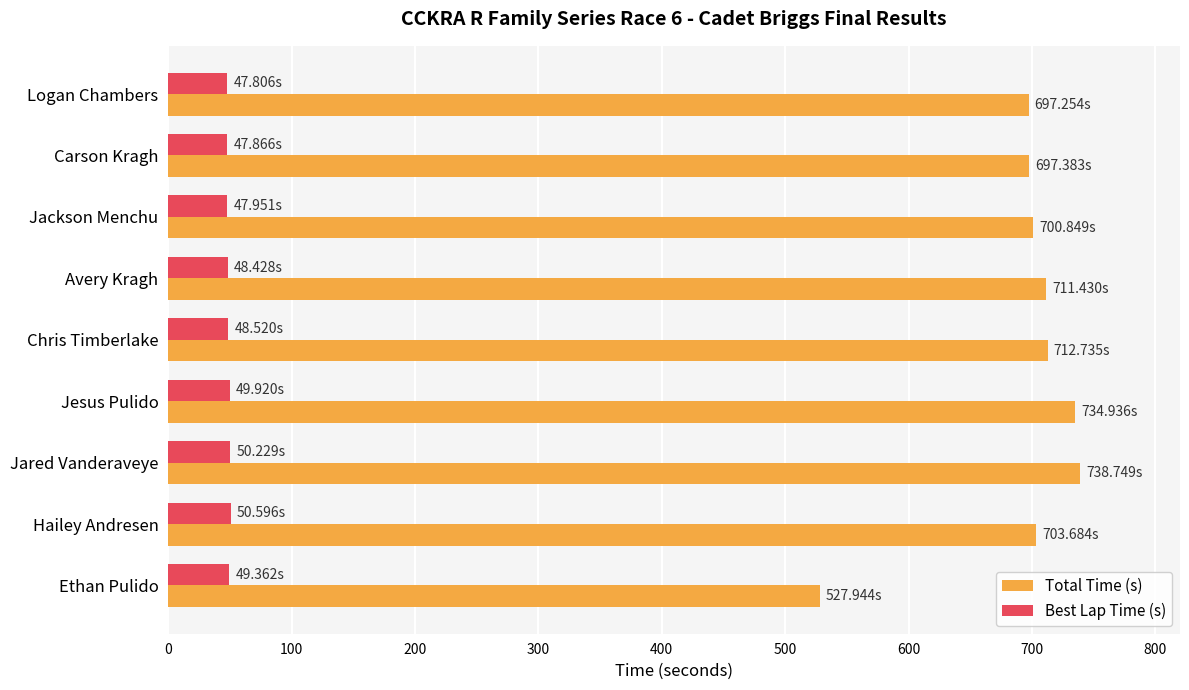

What is the total value across all series at Logan Chambers?

745.1